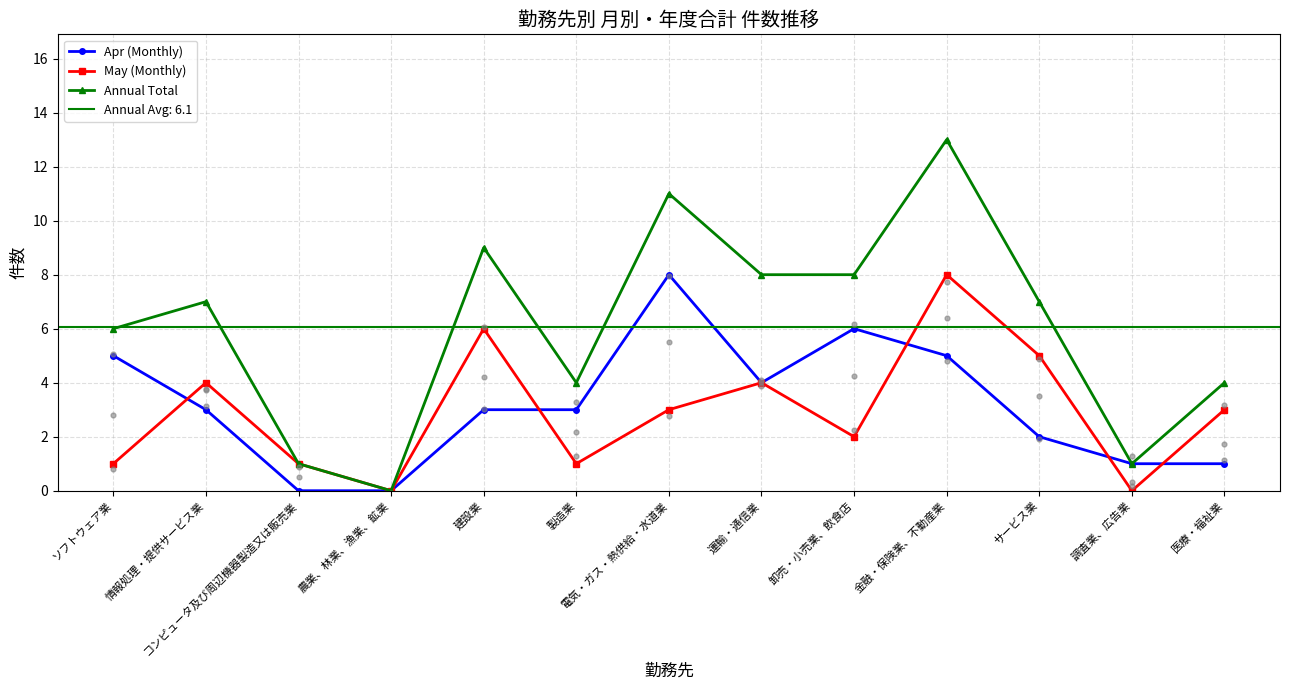

At how many categories does at least one series exceed 8?

3